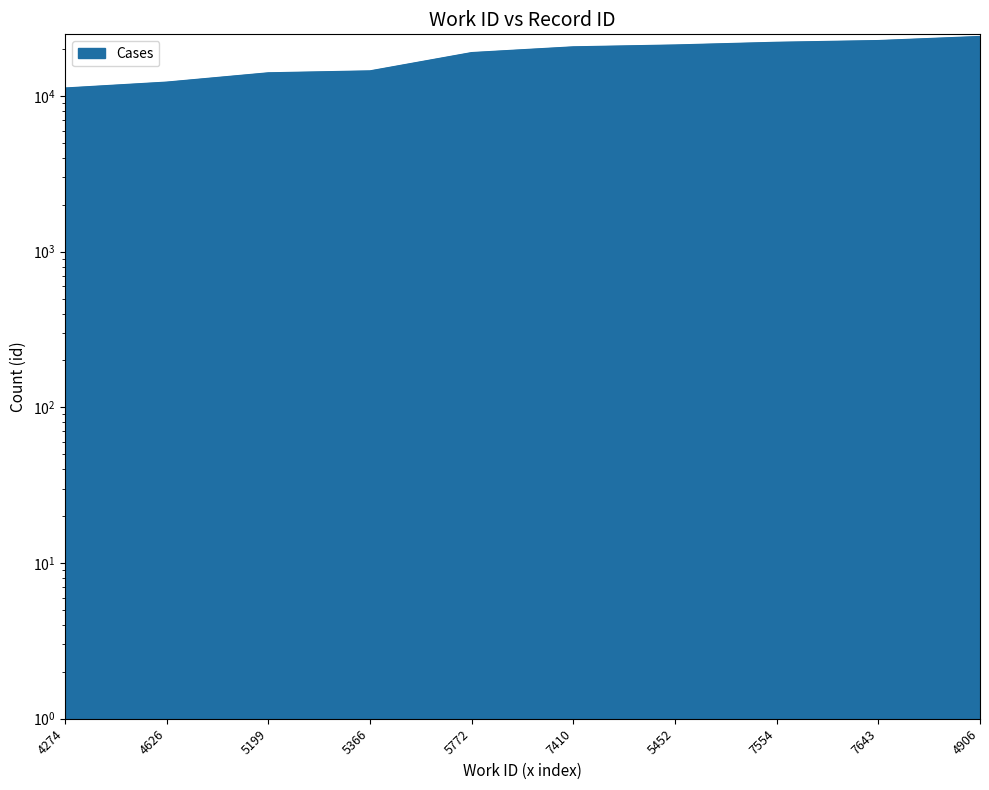

Approximately how many times larger is the value at 5199 compared to 7410?

0.7